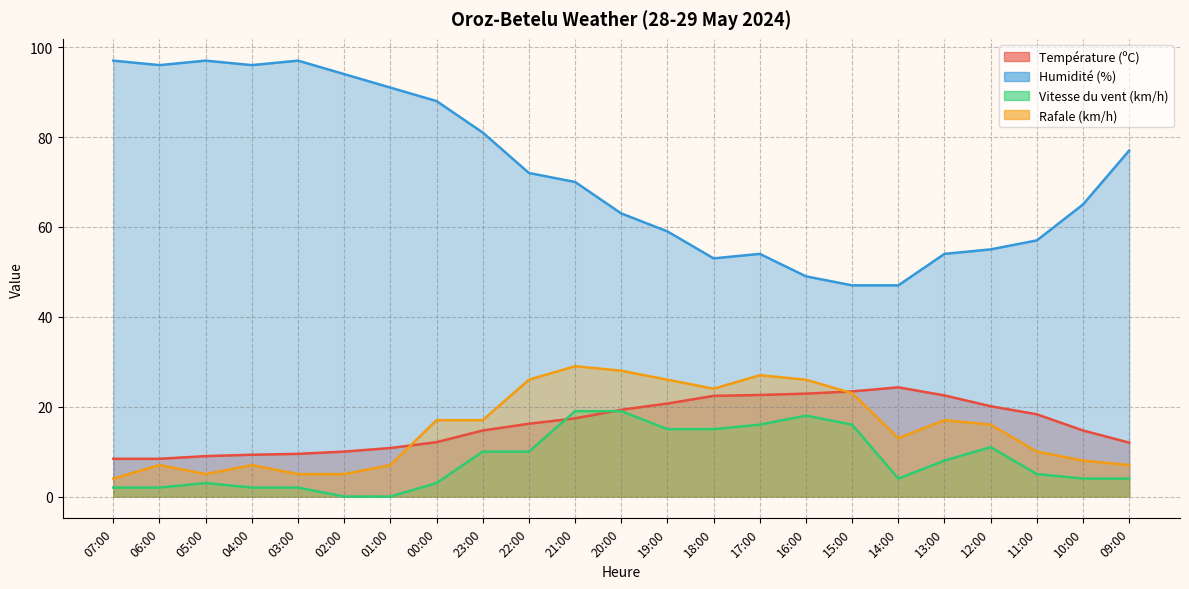

Where does the Température (ºC) series first go above 16?

22:00